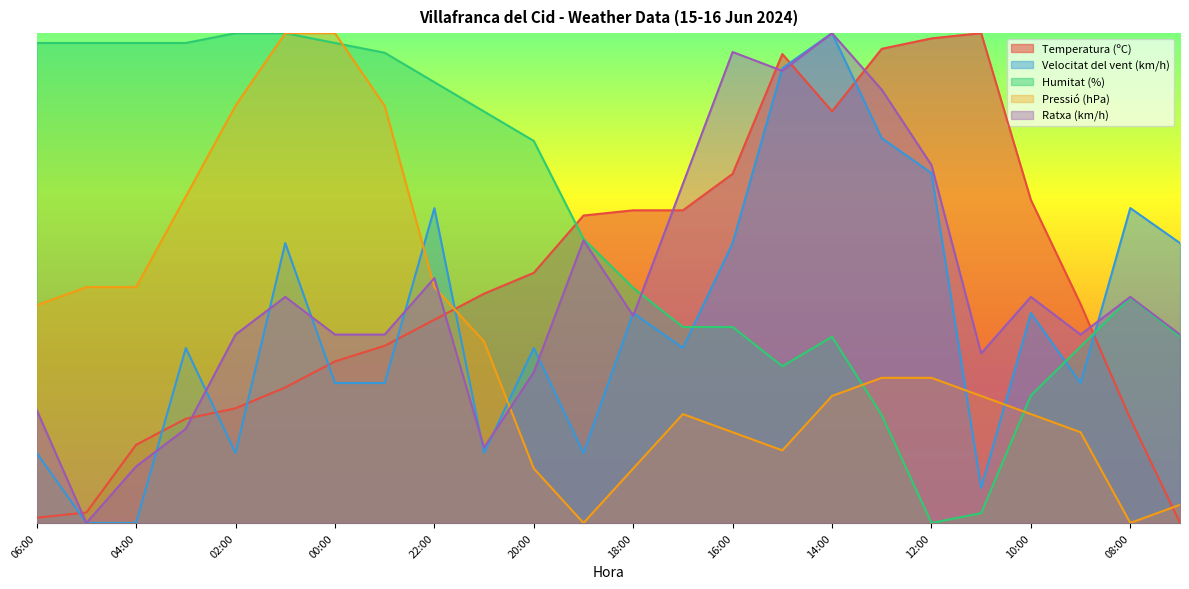

What value does the Pressió (hPa) series have at 18:00?

0.1